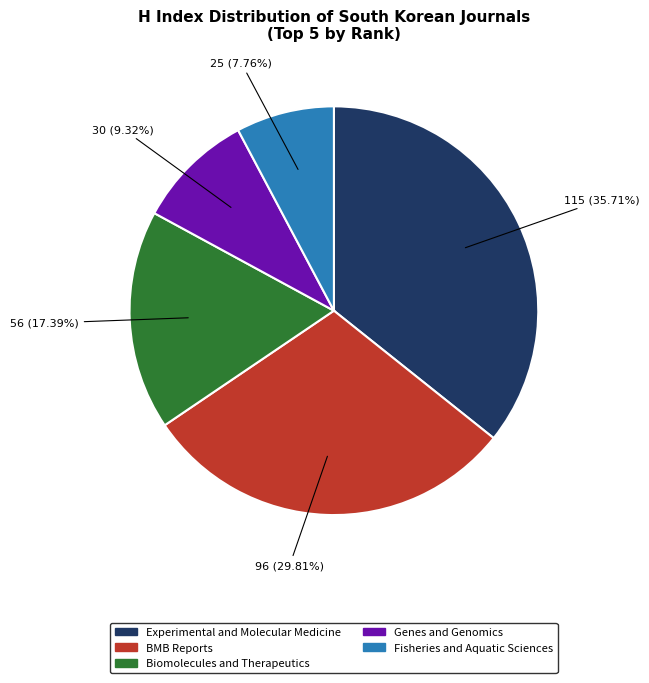

Approximately how many times larger is the value at BMB Reports compared to Genes and Genomics?

3.2